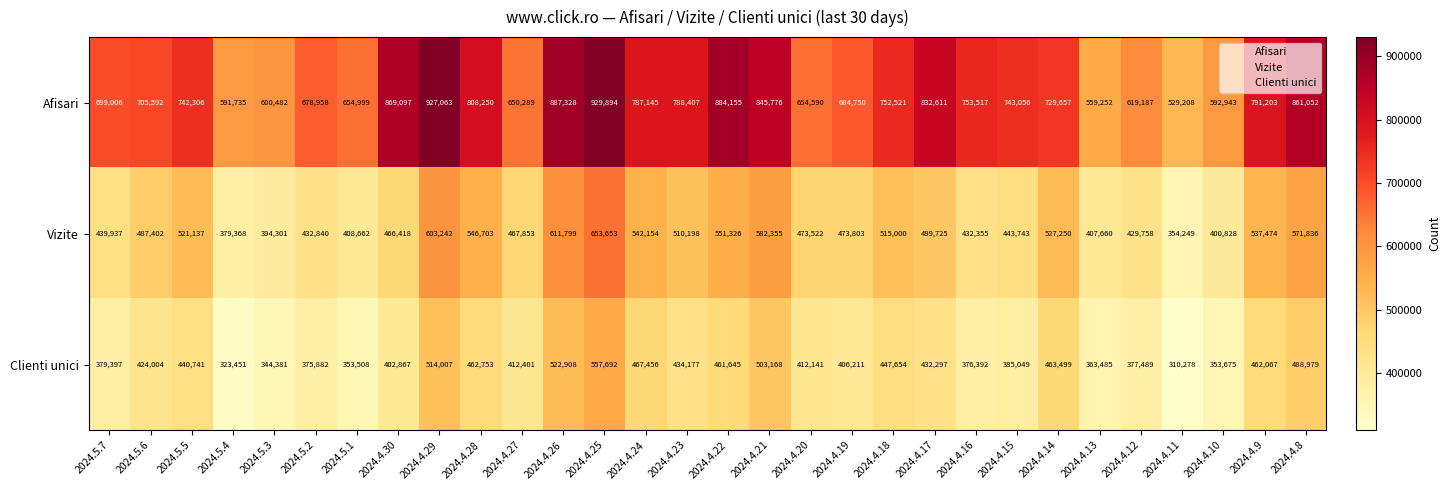

The value of Clienti unici at 2024.5.2 is 375882. True or false?

True